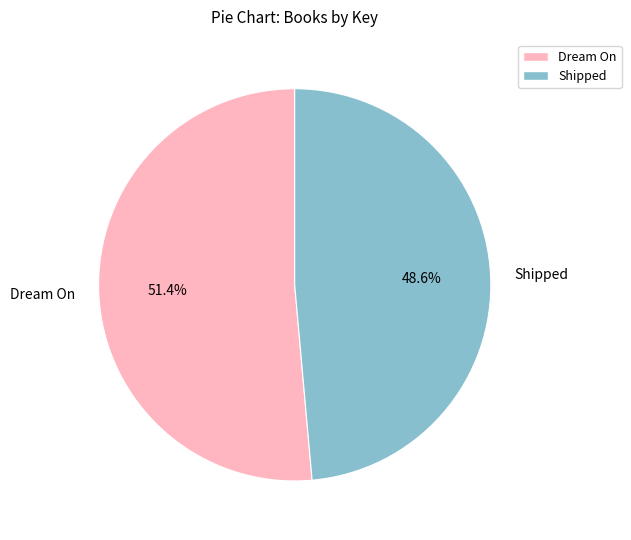

Does Dream On account for over 50% of the chart?

Yes